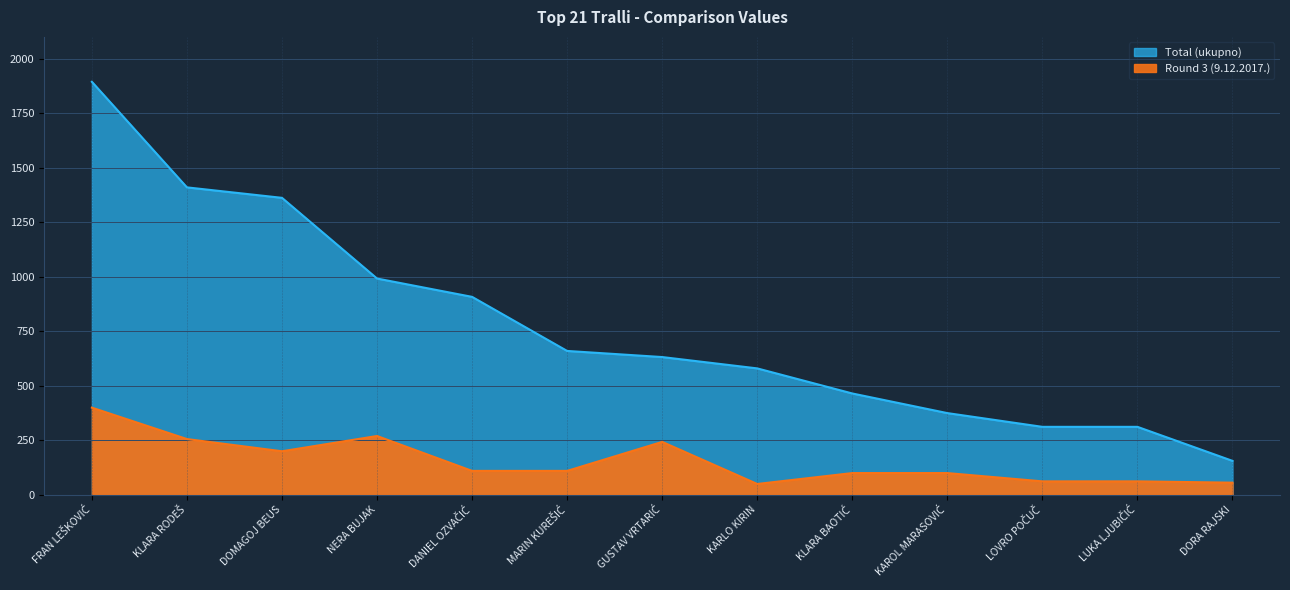

True or false: Total (ukupno) and Round 3 (9.12.2017.) intersect in this chart.

False